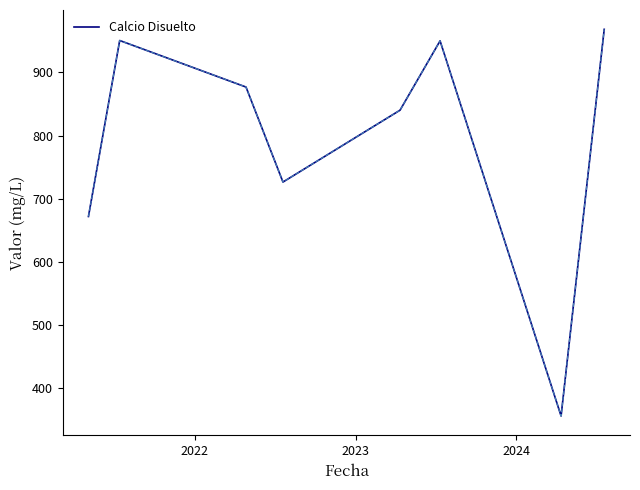

True or false: the data has more than 0 interior local peaks.

True